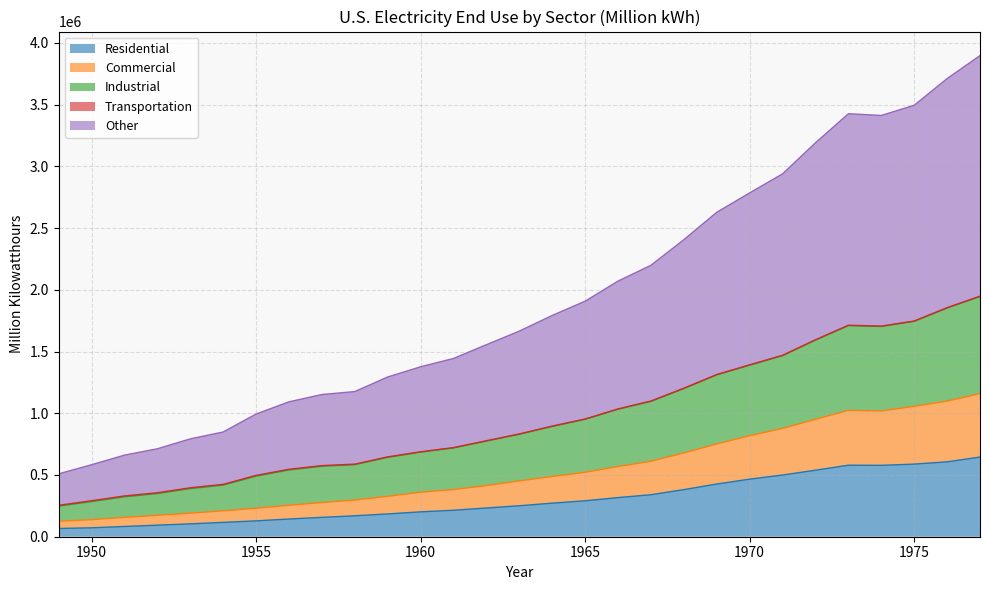

What is the highest value of the Residential series?

645239.0